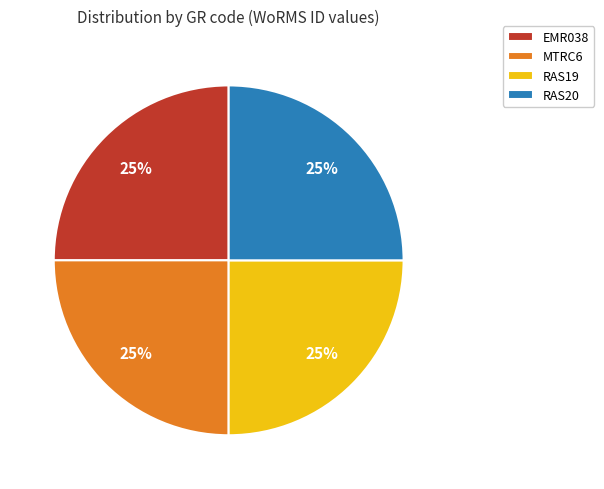

The RAS19 slice represents 25% of the pie. True or false?

True